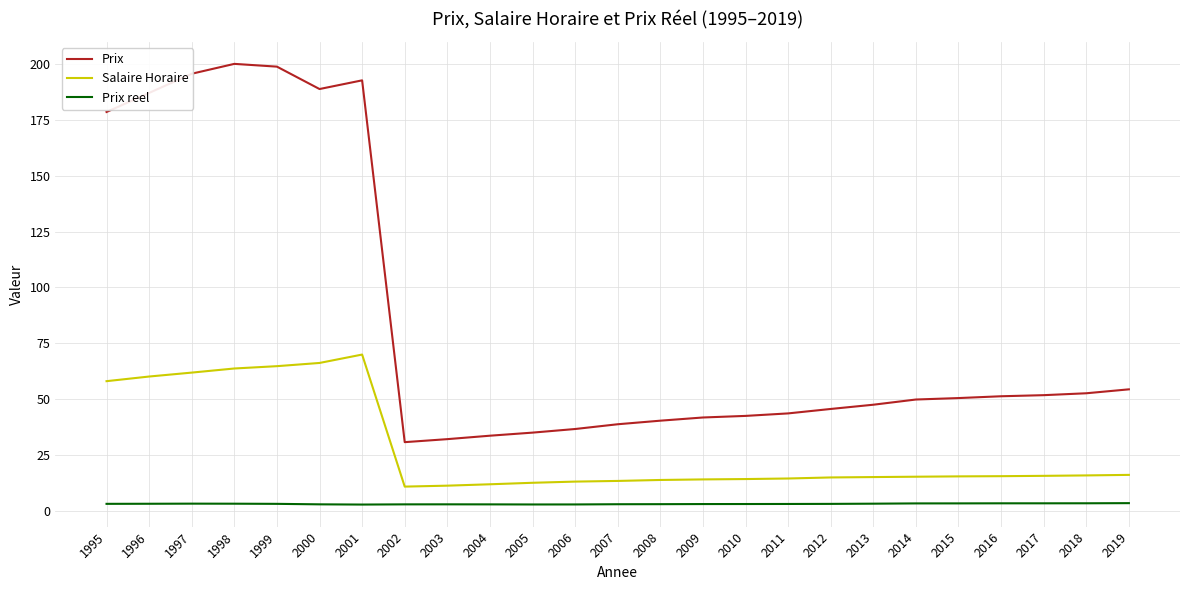

What is the minimum value for Prix?

30.7